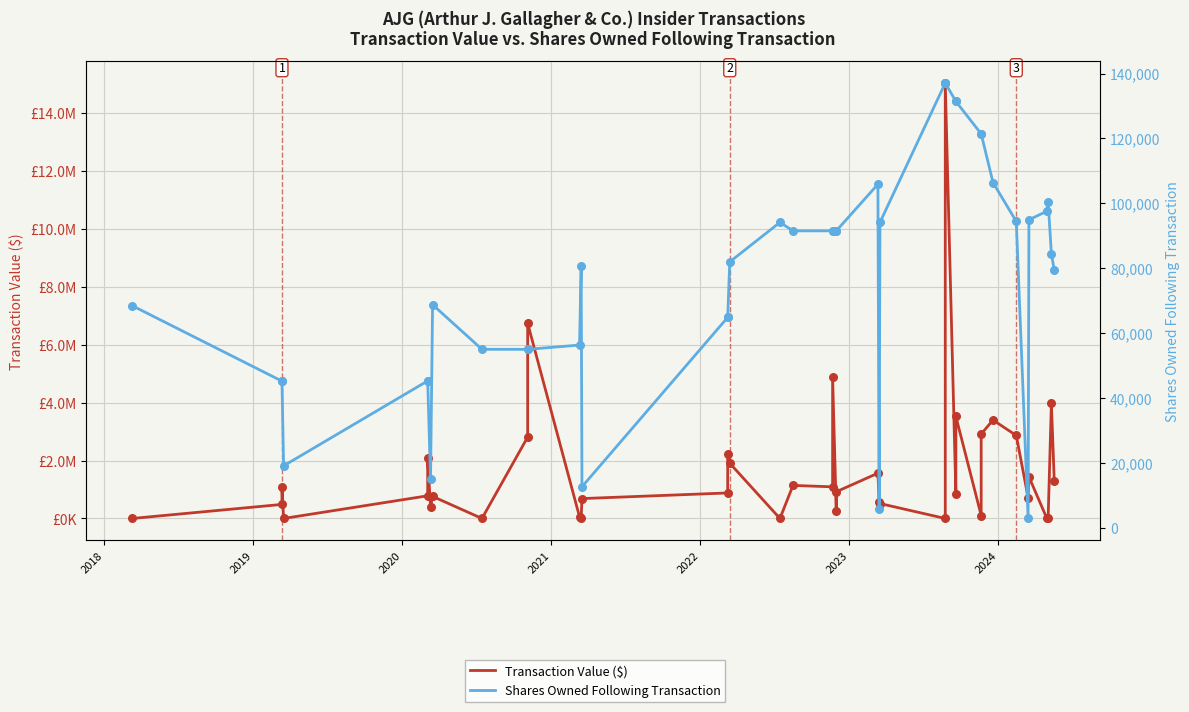

What are all the series names shown in the legend?

Transaction Value ($), Shares Owned Following Transaction